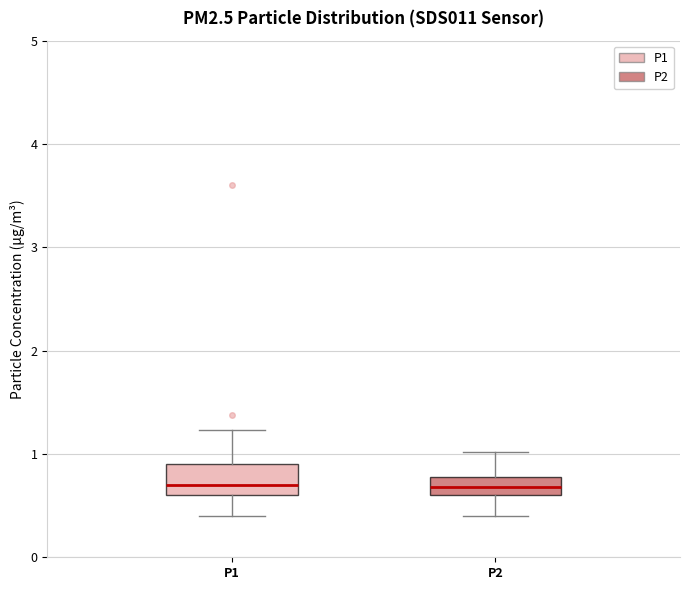

Which box is the tallest, from its lower edge to its upper edge?

P1